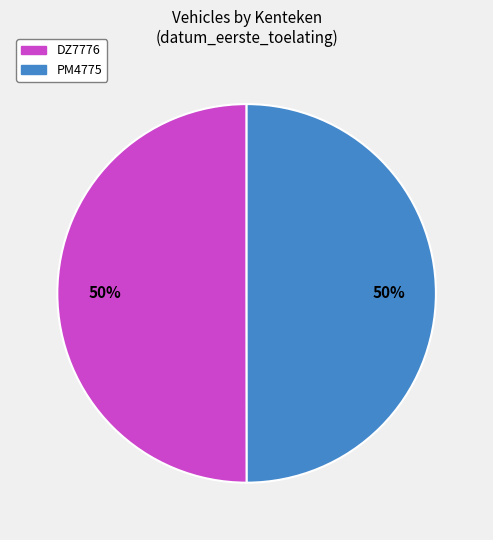

What percentage is the PM4775 slice, to the nearest percent?

50%